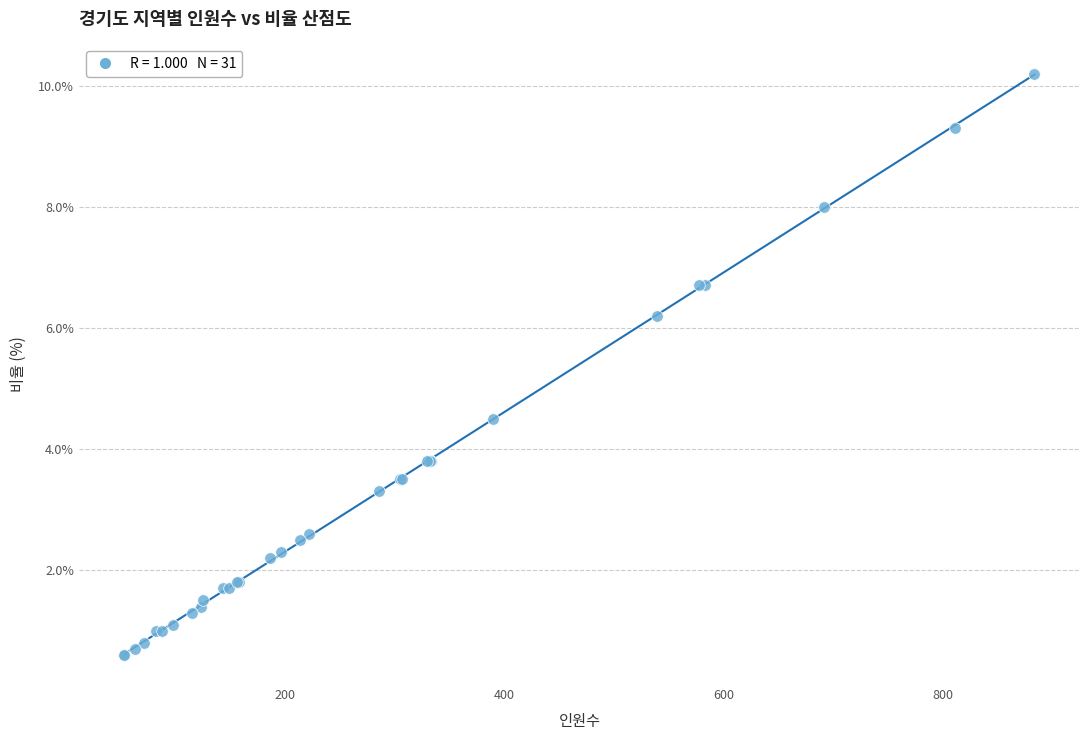

What Y value in the scatter plot is closest to 5?

4.5